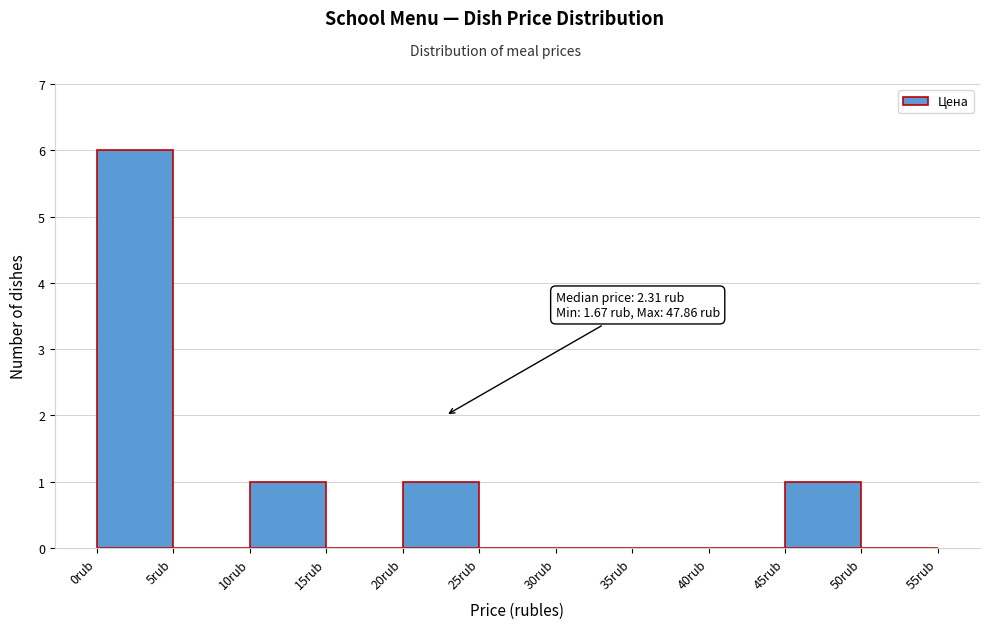

Which range on the x-axis has the tallest bar?

0 to 5